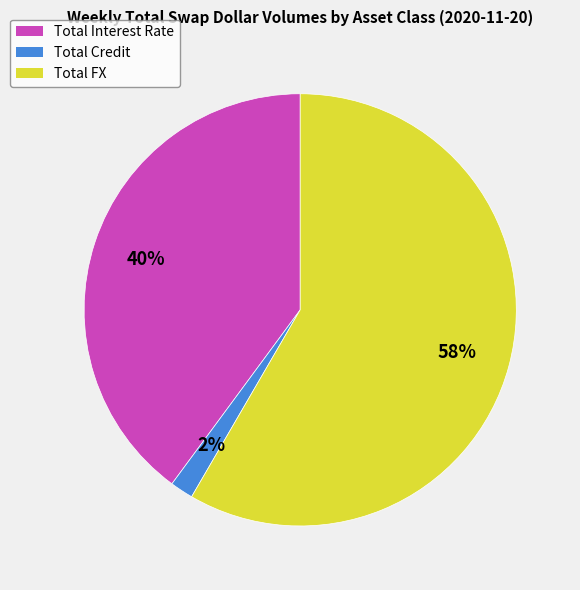

To the nearest percent, what is the difference between the Total FX and Total Interest Rate slice percentages?

18%